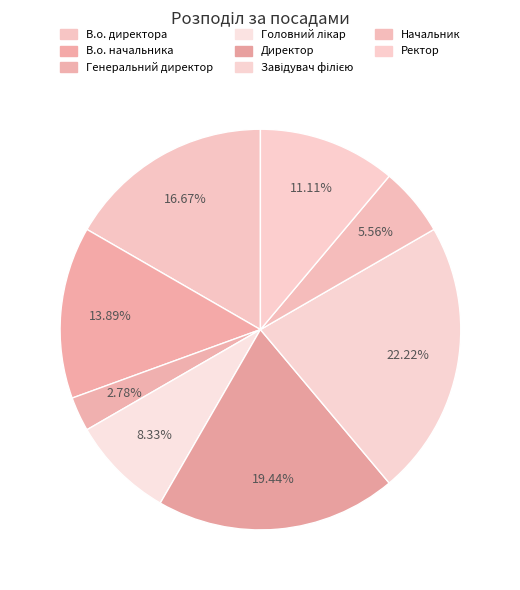

Which slice is the smallest?

Генеральний директор